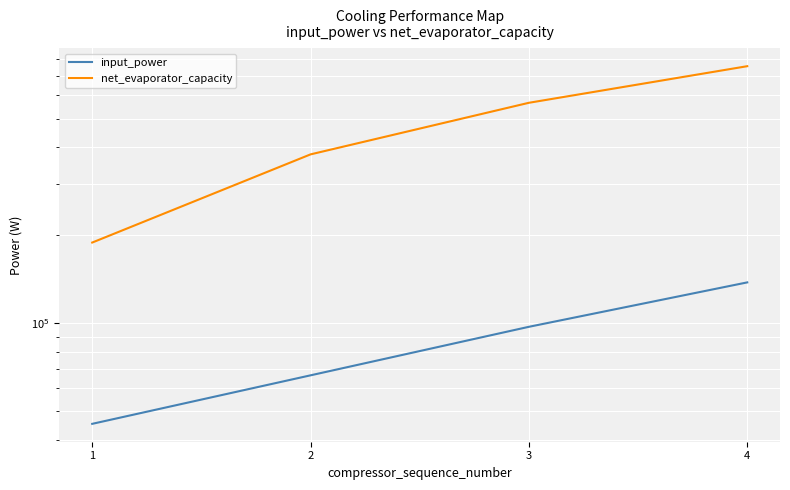

How many data points in input_power are above 97265?

2